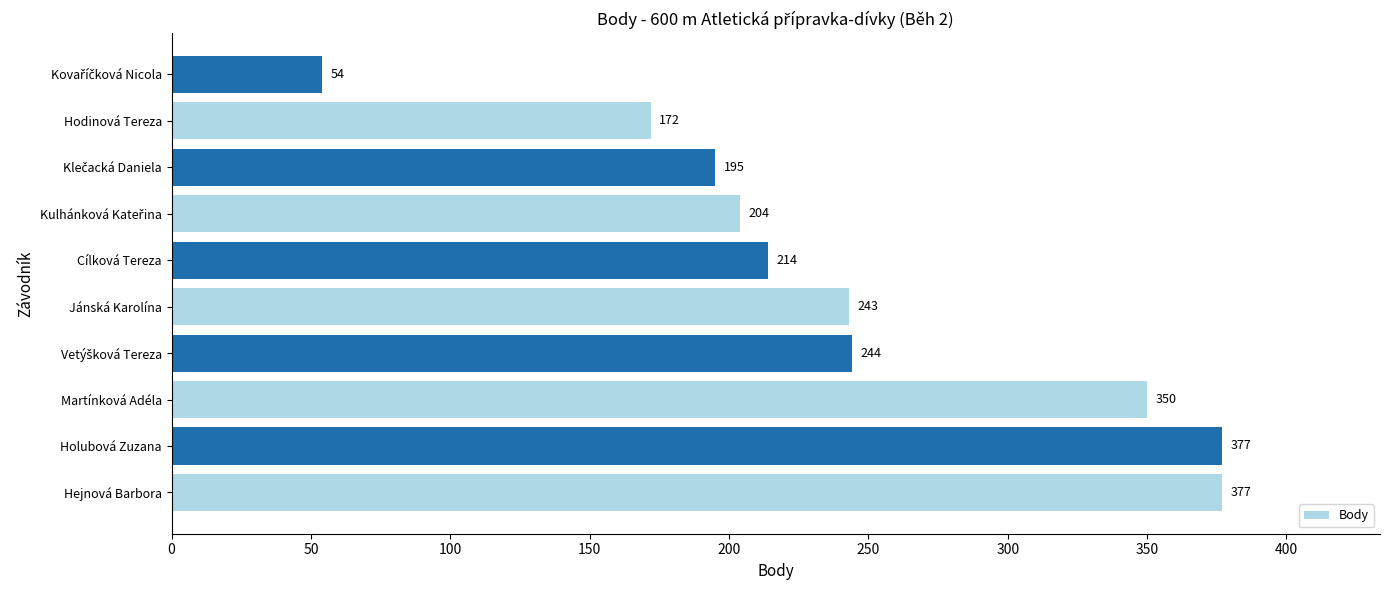

True or false: the data shows 151 at Jánská Karolína.

False